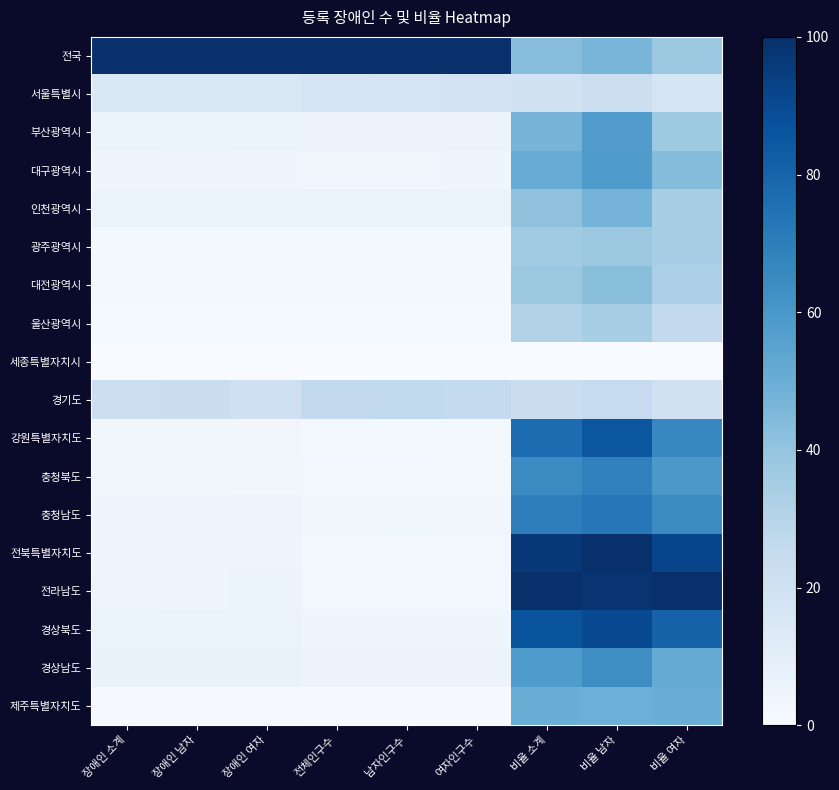

What is the total value across all series at 장애인 여자?

192.6